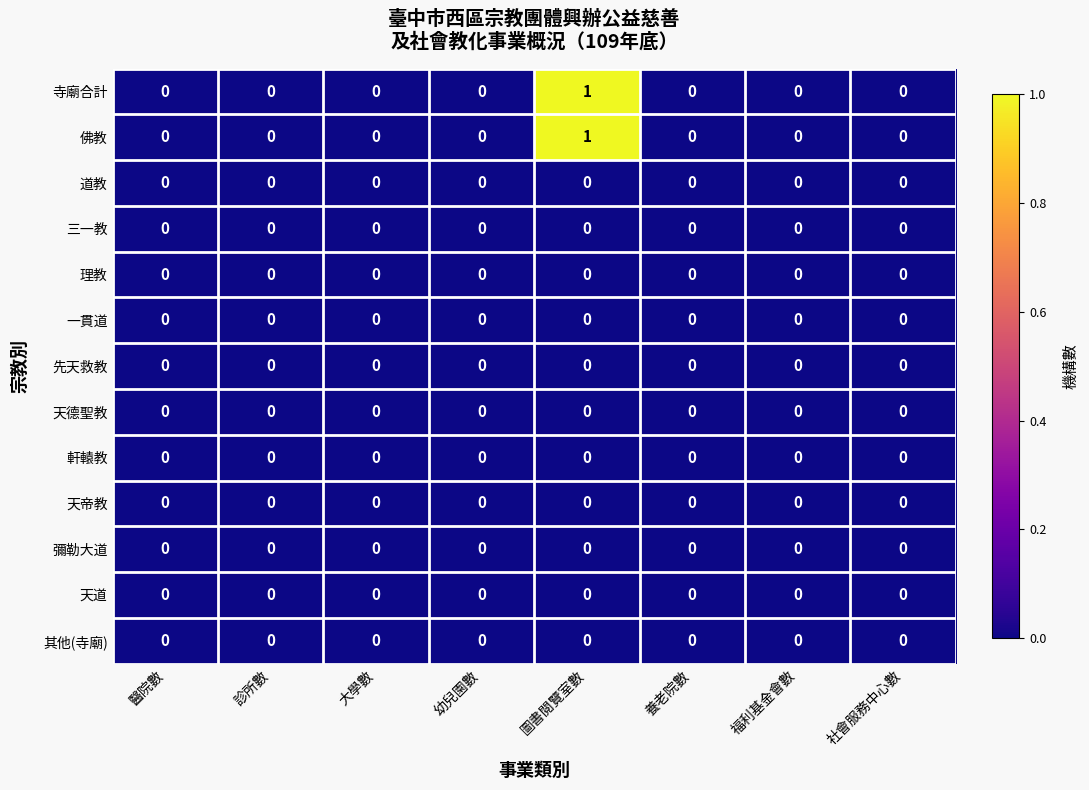

At which category is the sum across all series the highest?

圖書閱覽室數